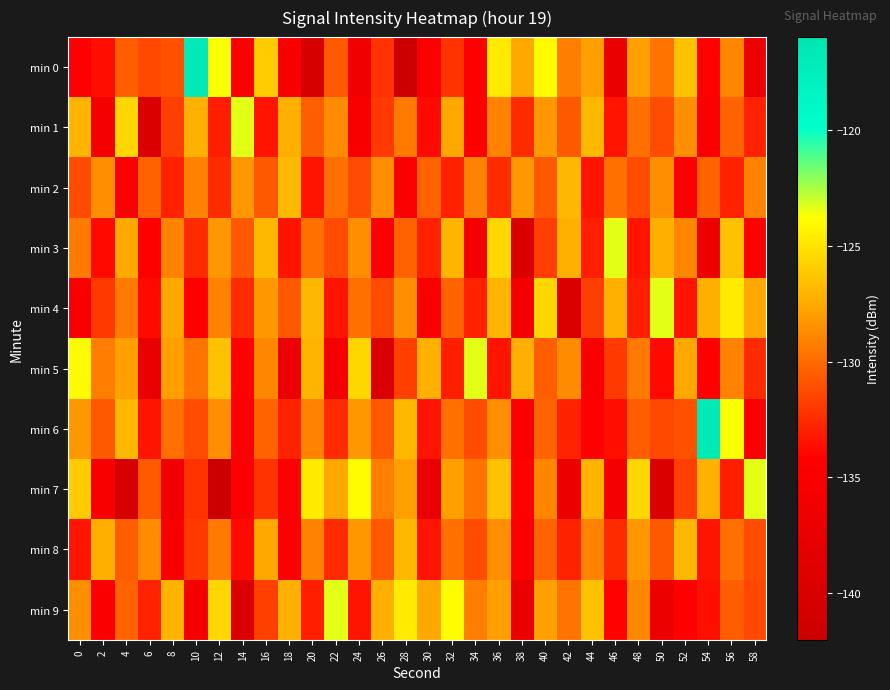

At which category is the sum across all series the highest?

36